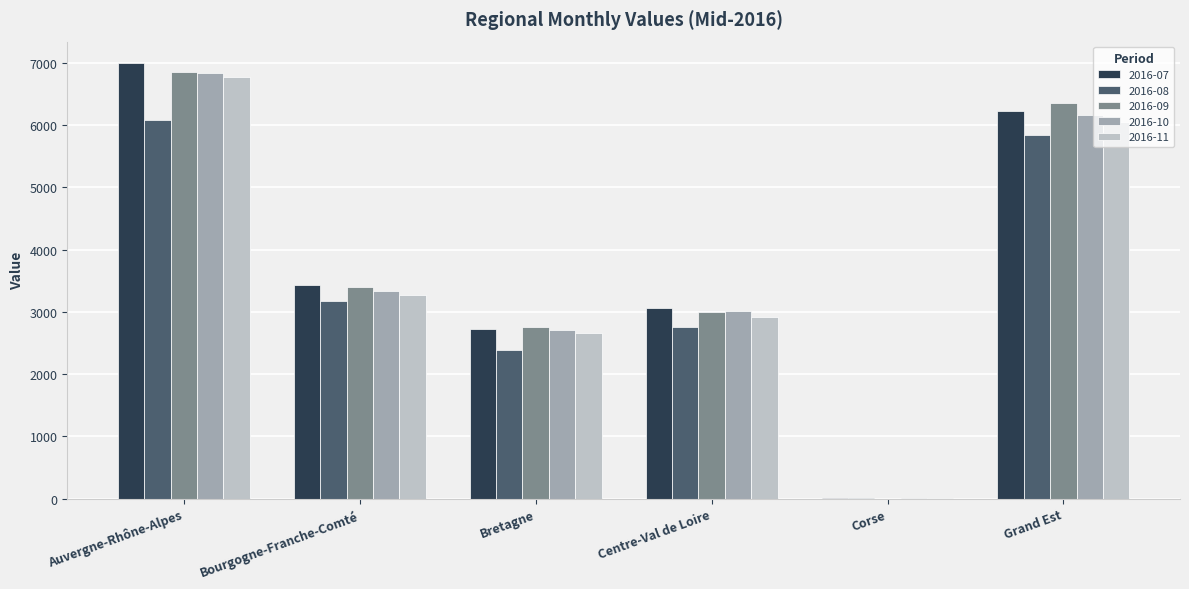

At which category is the sum across all series the highest?

Auvergne-Rhône-Alpes